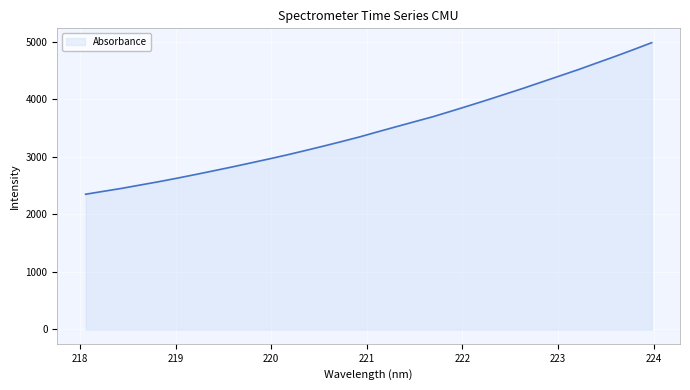

What is the minimum value shown in the chart?

2351.9